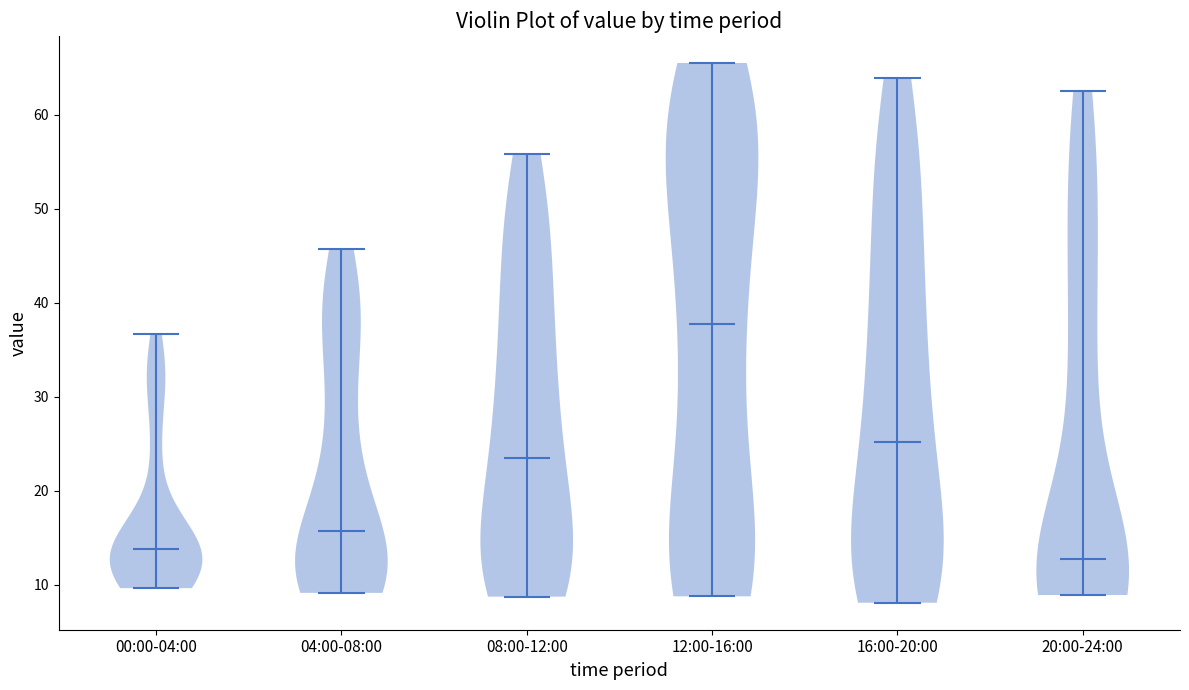

Where does the median line of the violin for 08:00-12:00 sit on the y-axis? The values are not printed on the chart, so give them approximately, as read against the axis.

23